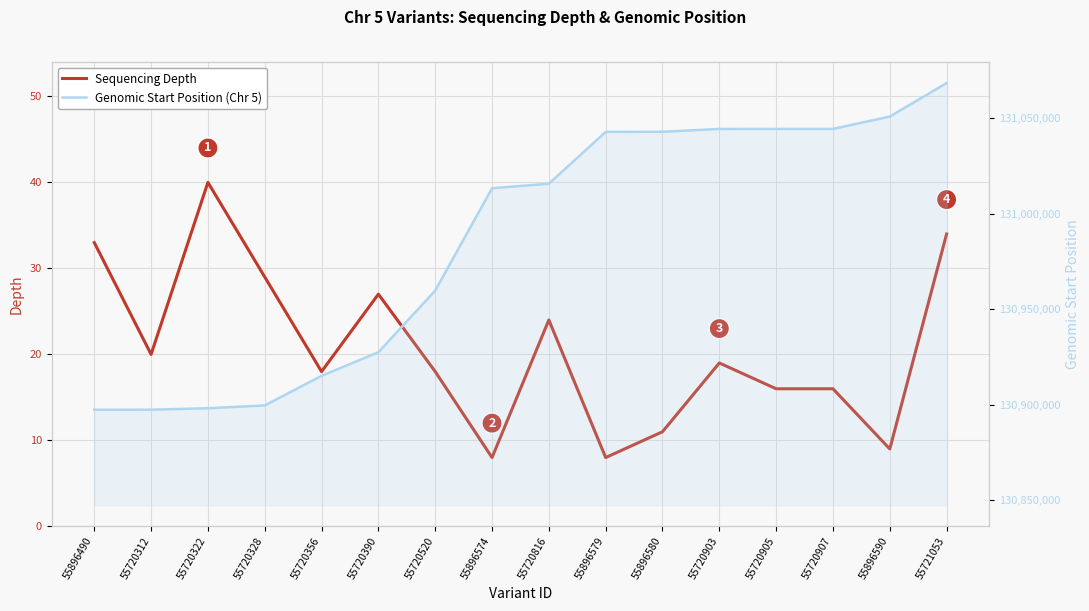

True or false: Genomic Start Position (Chr 5) and Sequencing Depth intersect in this chart.

False